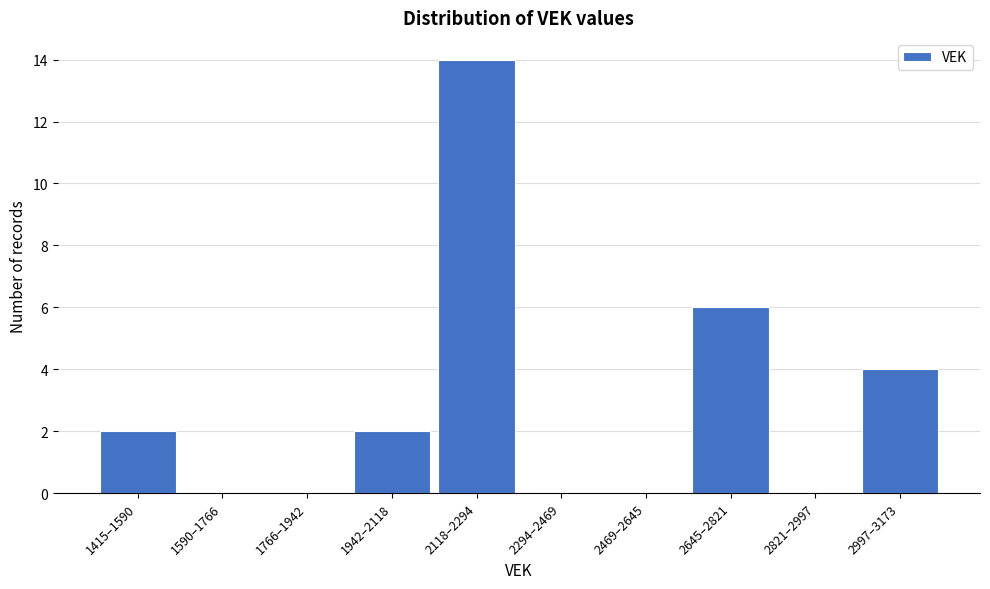

Reading left to right, transcribe all the data shown in this chart.

1415–1590=2	1590–1766=0	1766–1942=0	1942–2118=2	2118–2294=14	2294–2469=0	2469–2645=0	2645–2821=6	2821–2997=0	2997–3173=4